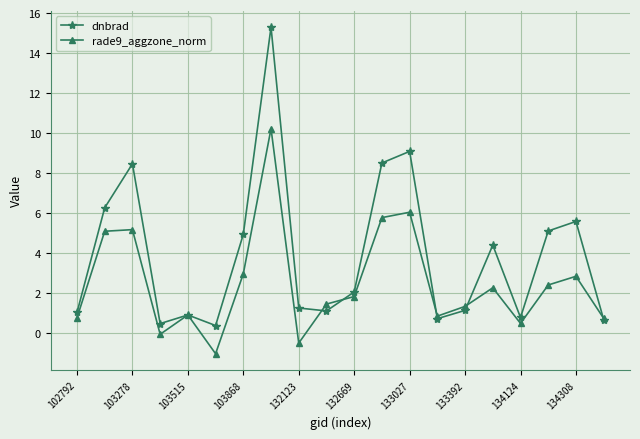

Is this an area chart (filled region under the line)?

No